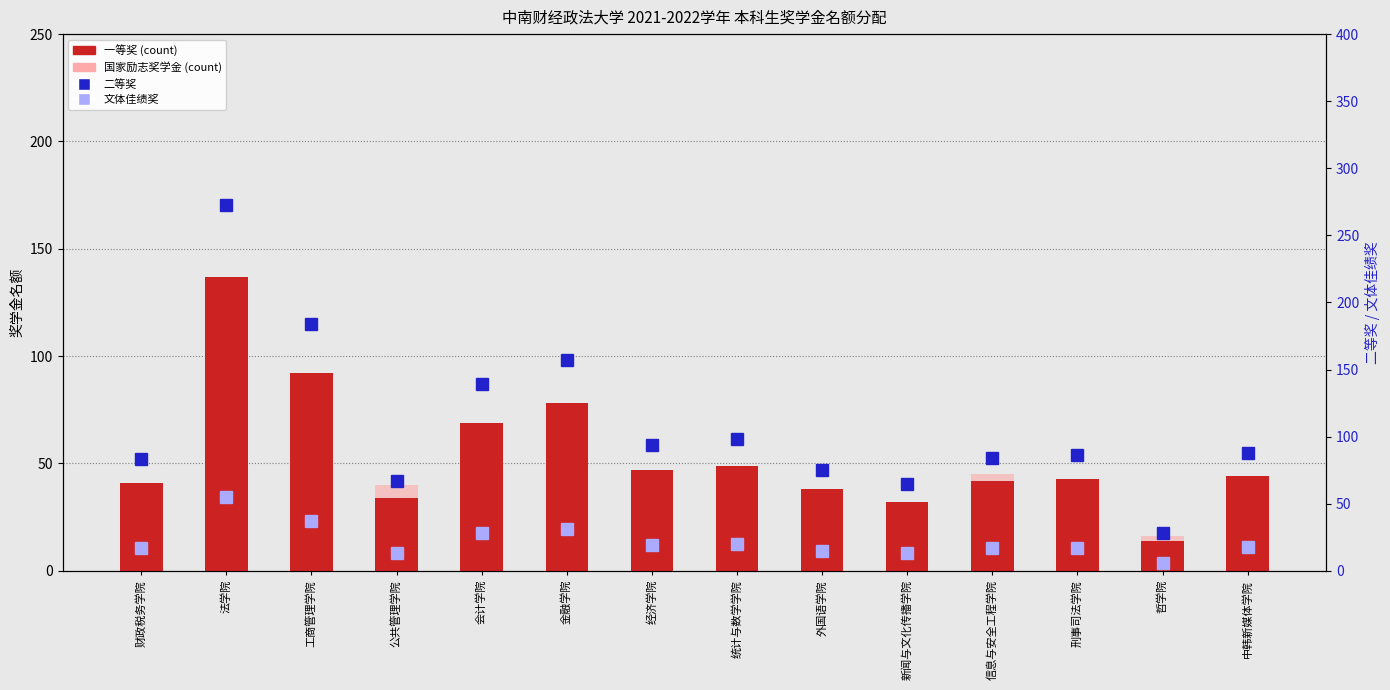

At which category does the chart reach its minimum across all series?

中韩新媒体学院